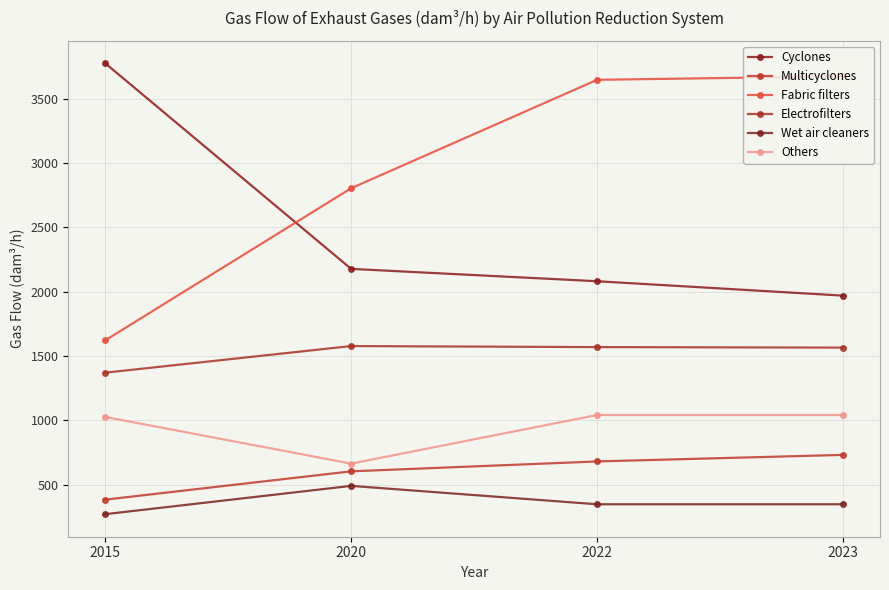

How many values in the Wet air cleaners series are below 347?

1